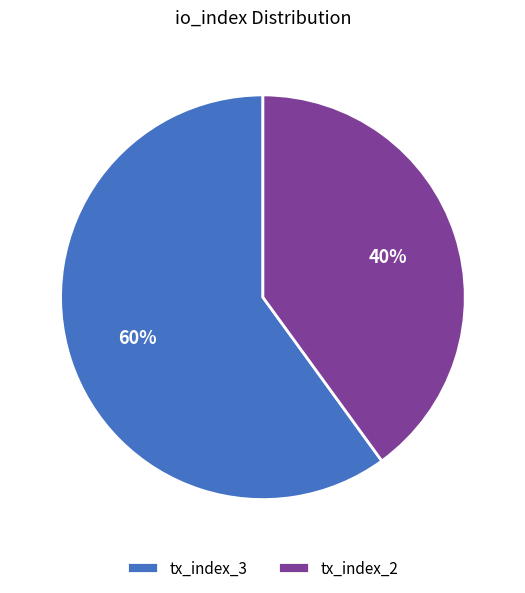

What is the ratio of the value at tx_index_3 to the value at tx_index_2?

1.5